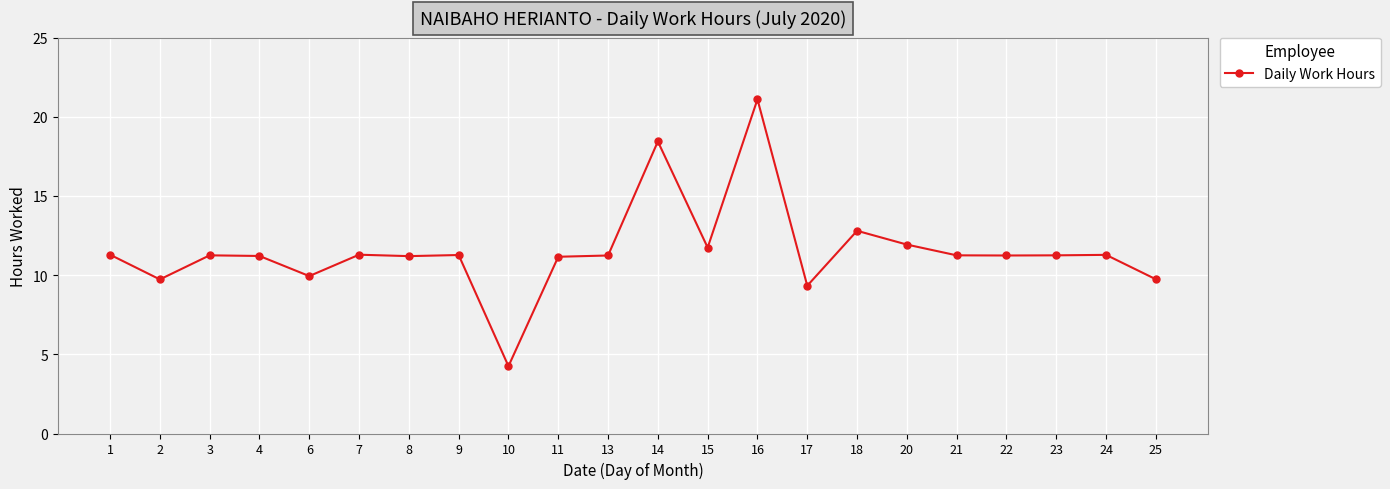

At which category does the data reach its first local valley?

2